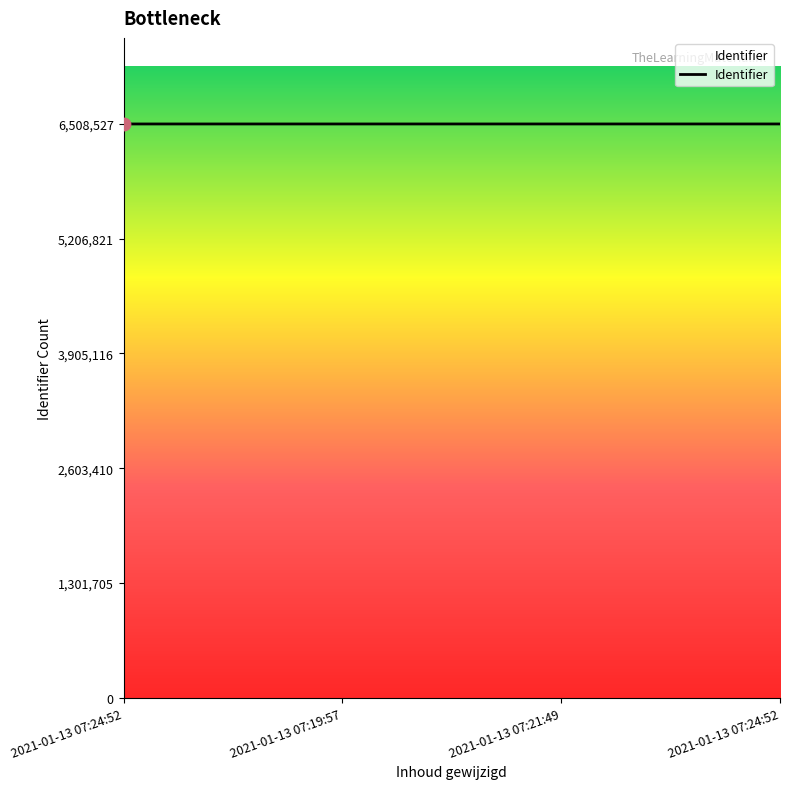

What is the ratio of the value at 2021-01-13 07:24:52 to the value at 2021-01-13 07:24:52?

1.0